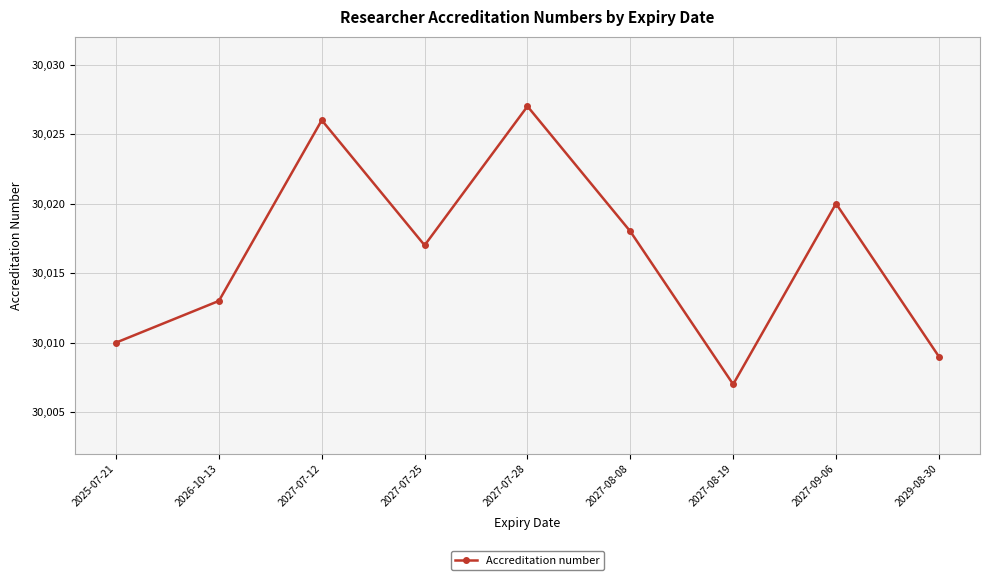

What is the smallest value displayed?

30007